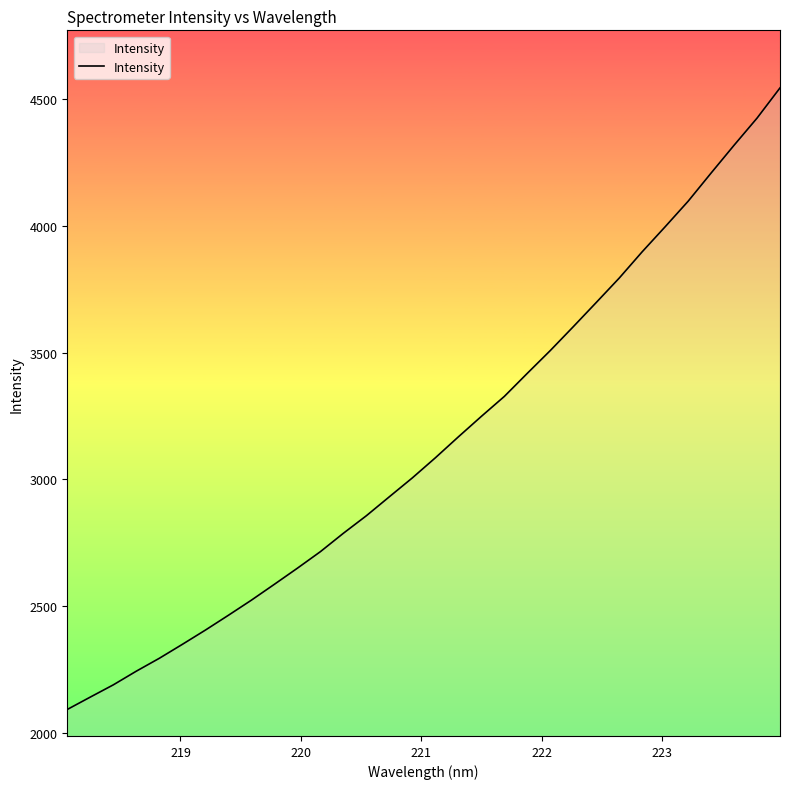

What is the difference between the maximum and minimum values?

2452.9